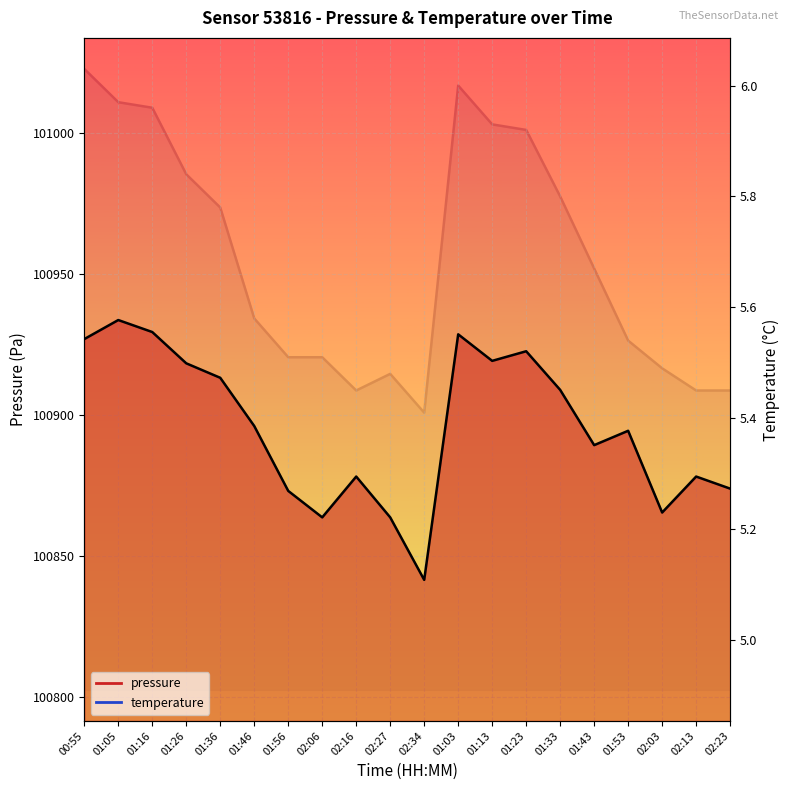

True or false: pressure has a value of 100929.5 at 01:16.

True